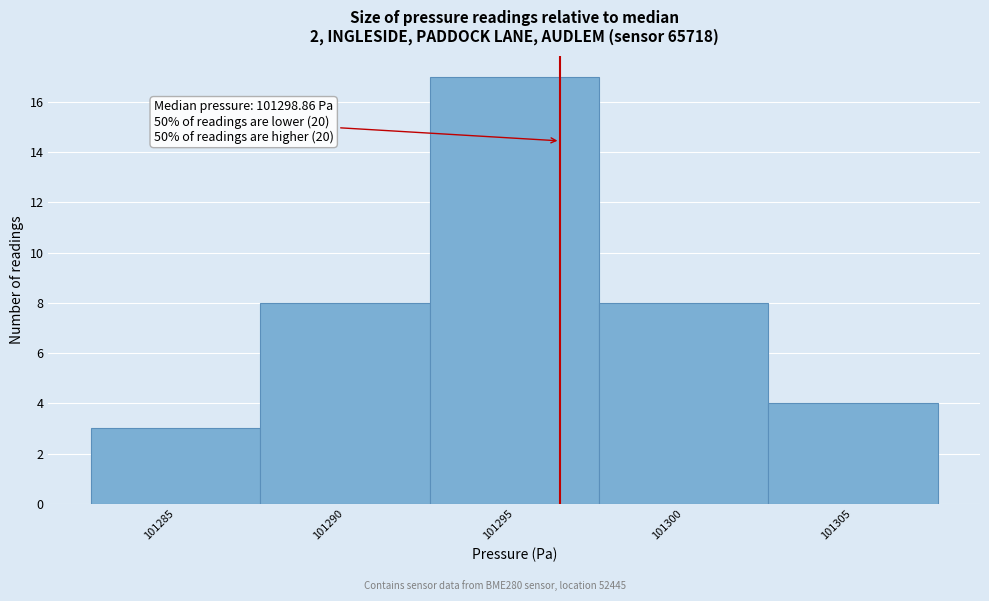

Reading left to right, extract all data points from this chart.

101285=3	101290=8	101295=17	101300=8	101305=4